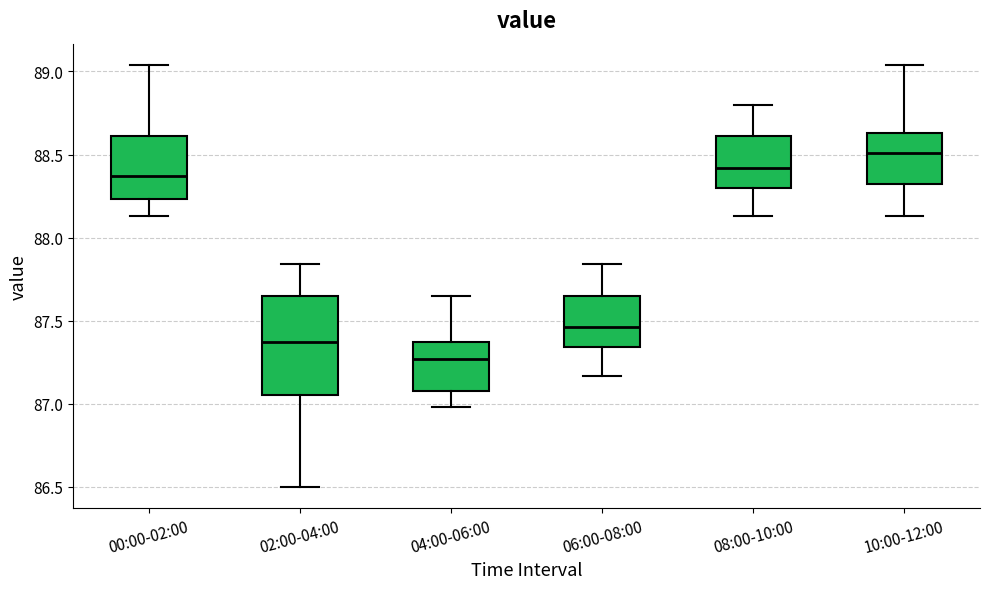

Where is the upper edge of the box for 04:00-06:00 on the y-axis? The values are not printed on the chart, so give them approximately, as read against the axis.

87.35